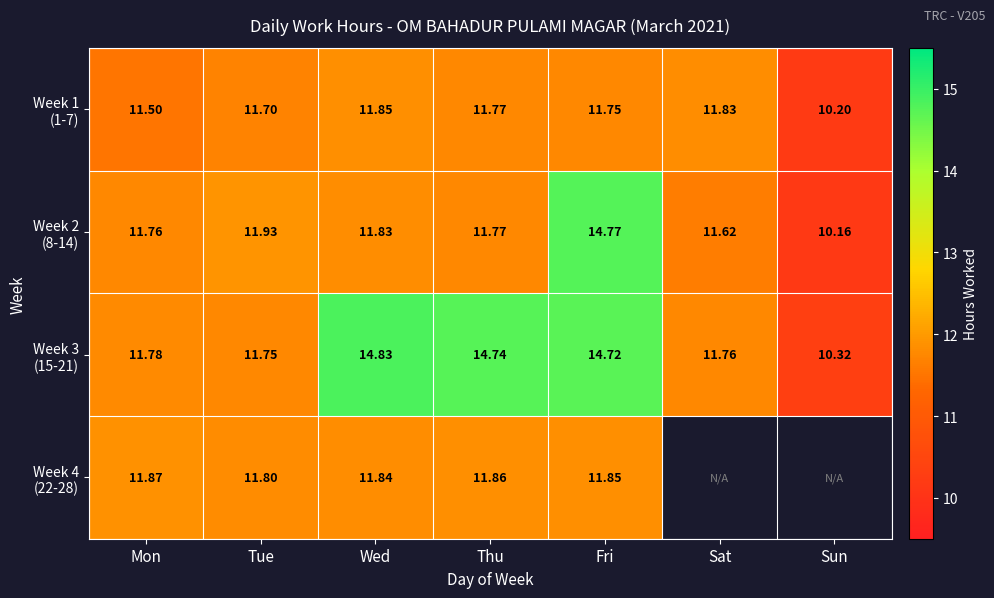

The value of Week 2 (8-14) at Sun is 10.2. True or false?

True